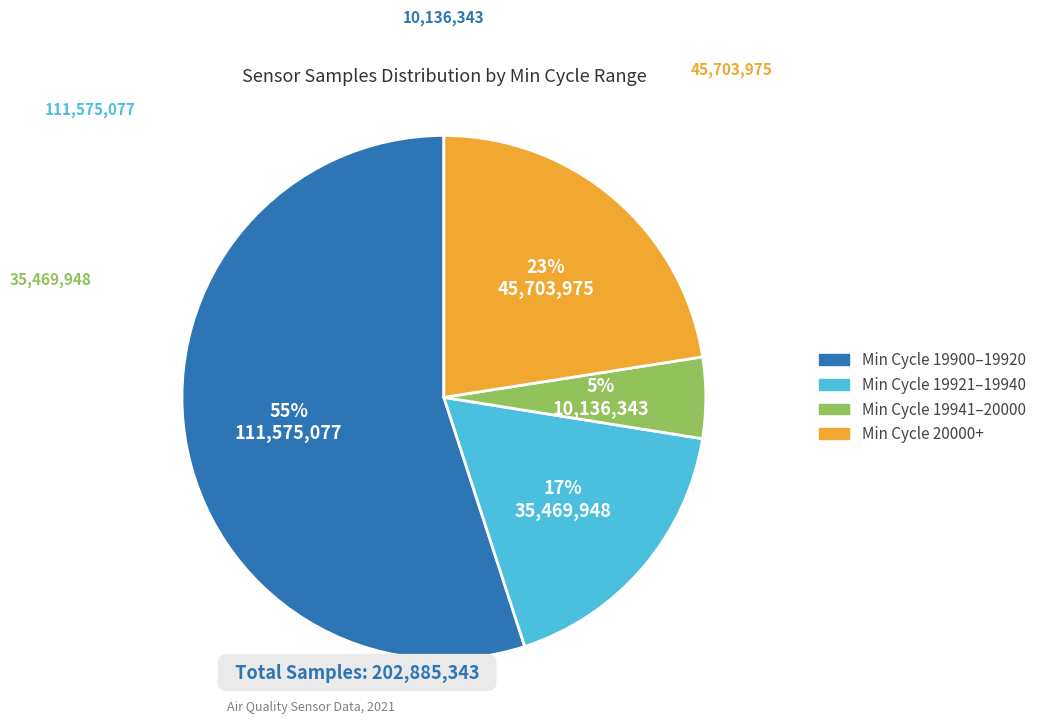

Does any single category account for the majority?

Yes